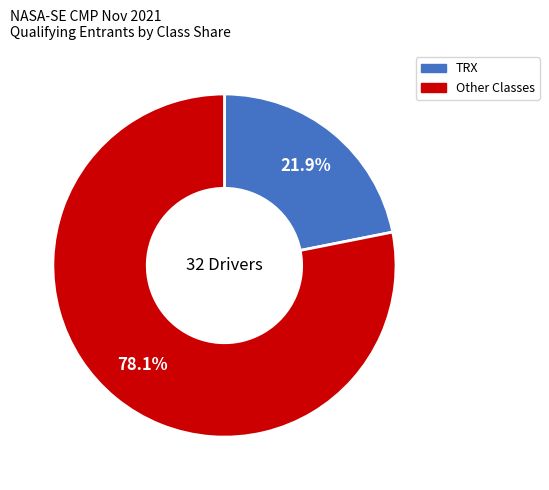

Is there any slice that represents more than half of the pie?

Yes